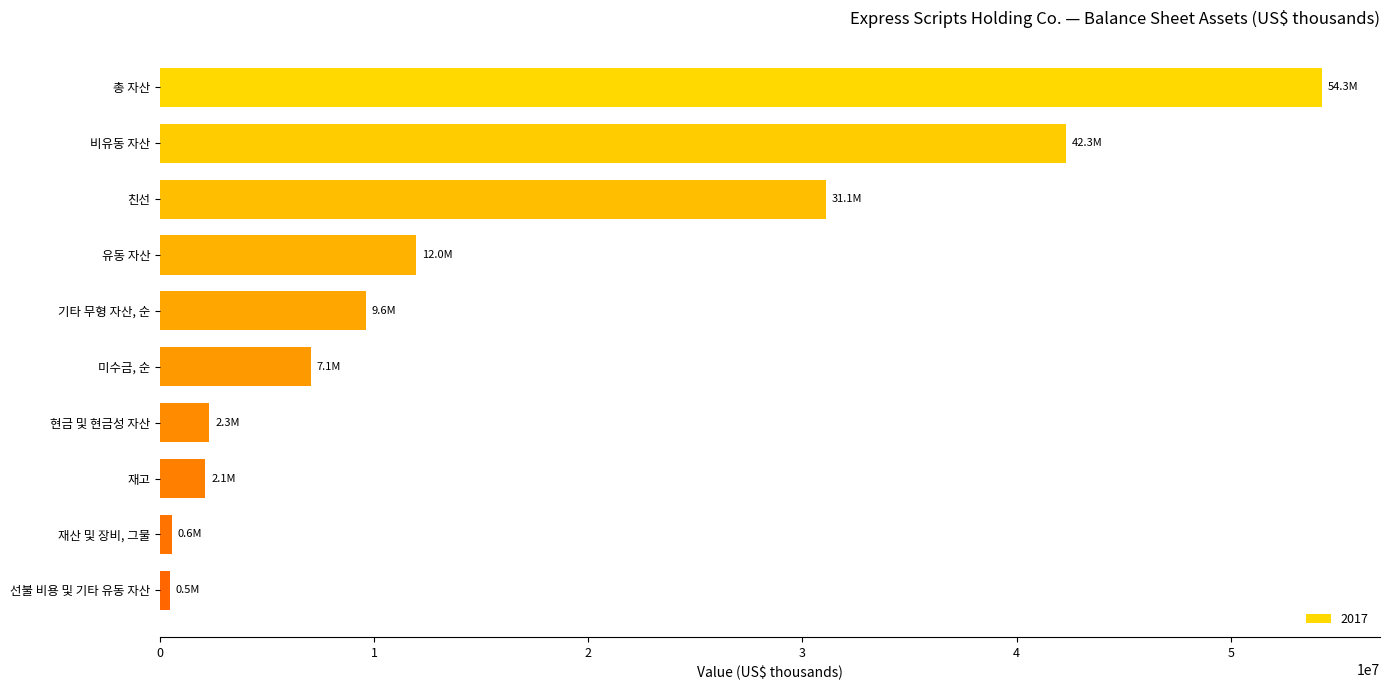

Between 유동 자산 and 친선, which is larger?

친선